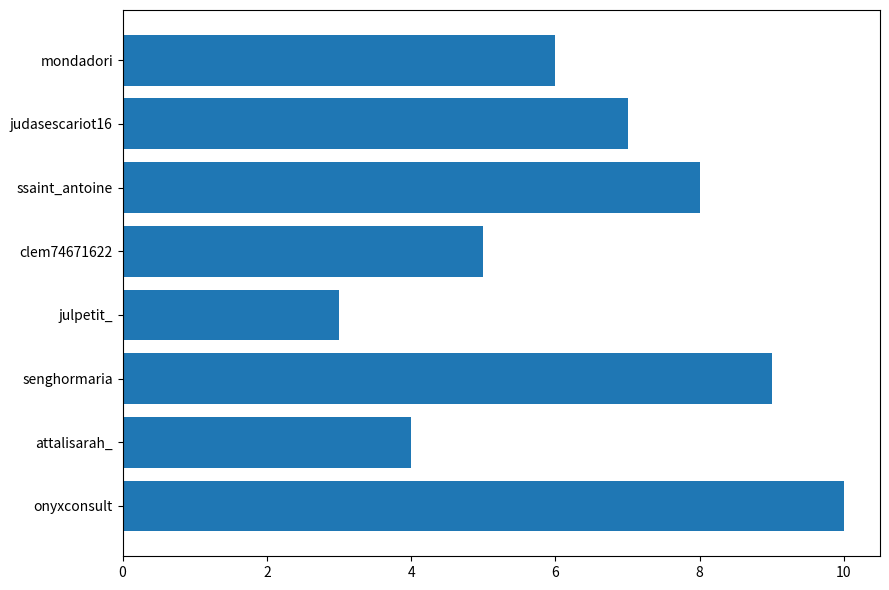

Where is the data nearest to the value 6?

mondadori